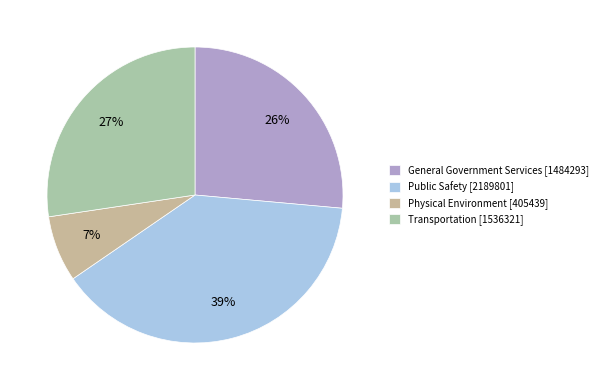

True or false: General Government Services [1484293] accounts for 26% of the total.

True